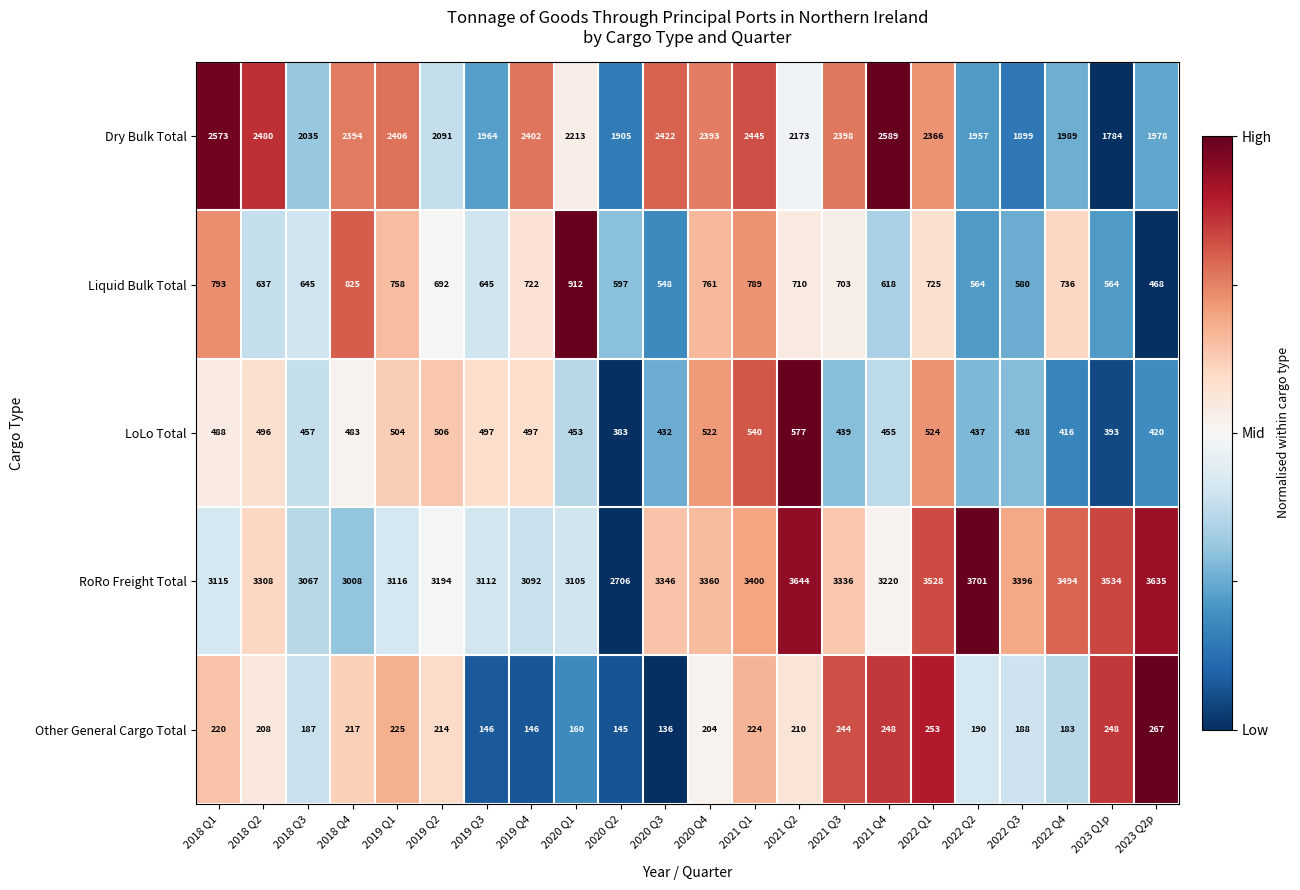

At which label is LoLo Total closest to 480?

2018 Q4